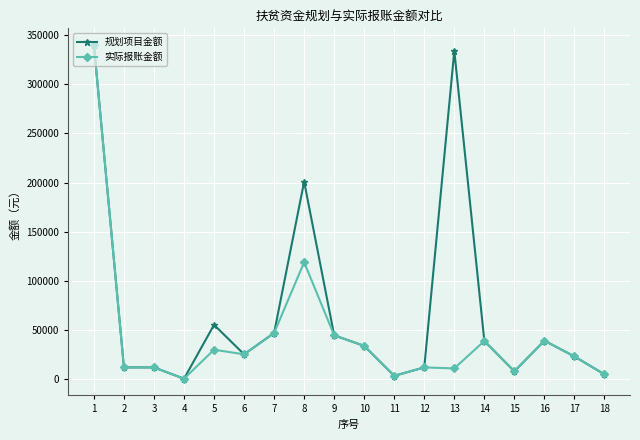

What is the difference between the second highest and second lowest values in the 实际报账金额 series?

115559